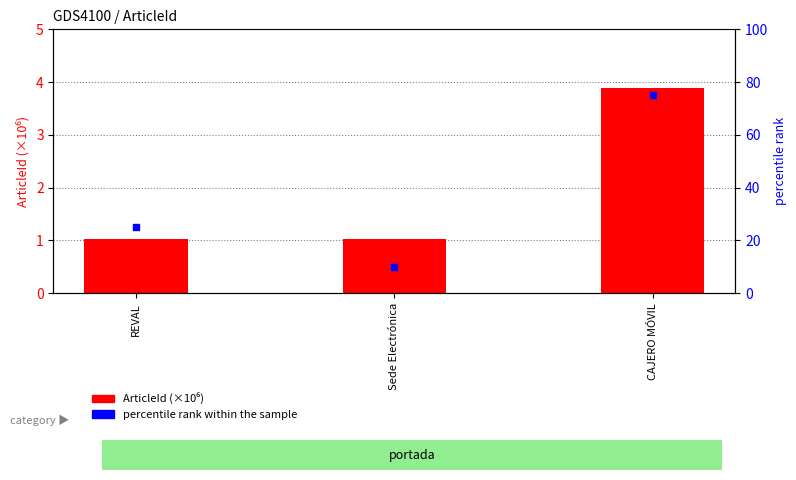

What is the total value across all series at CAJERO MÓVIL?

78.9